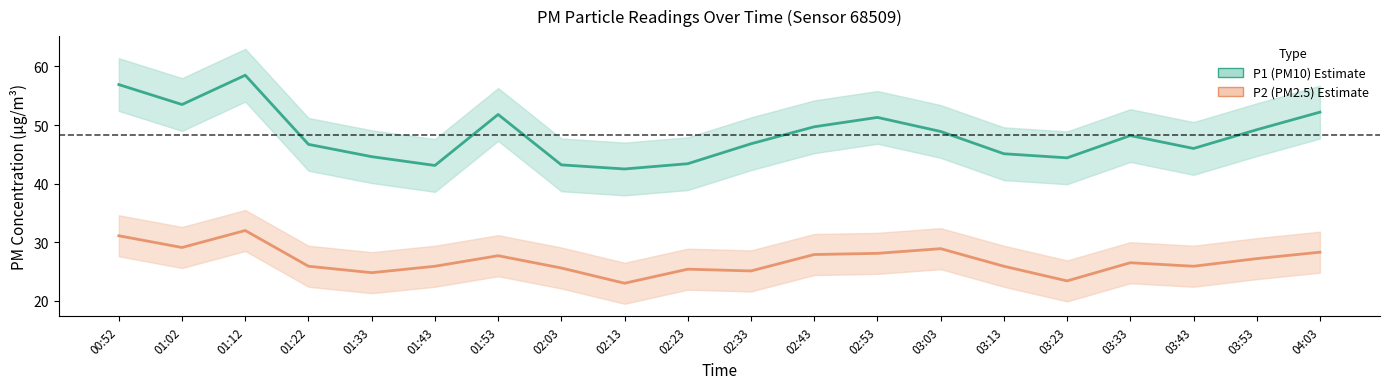

What is the difference between the second highest and minimum values in the P2 (PM2.5) series?

8.1